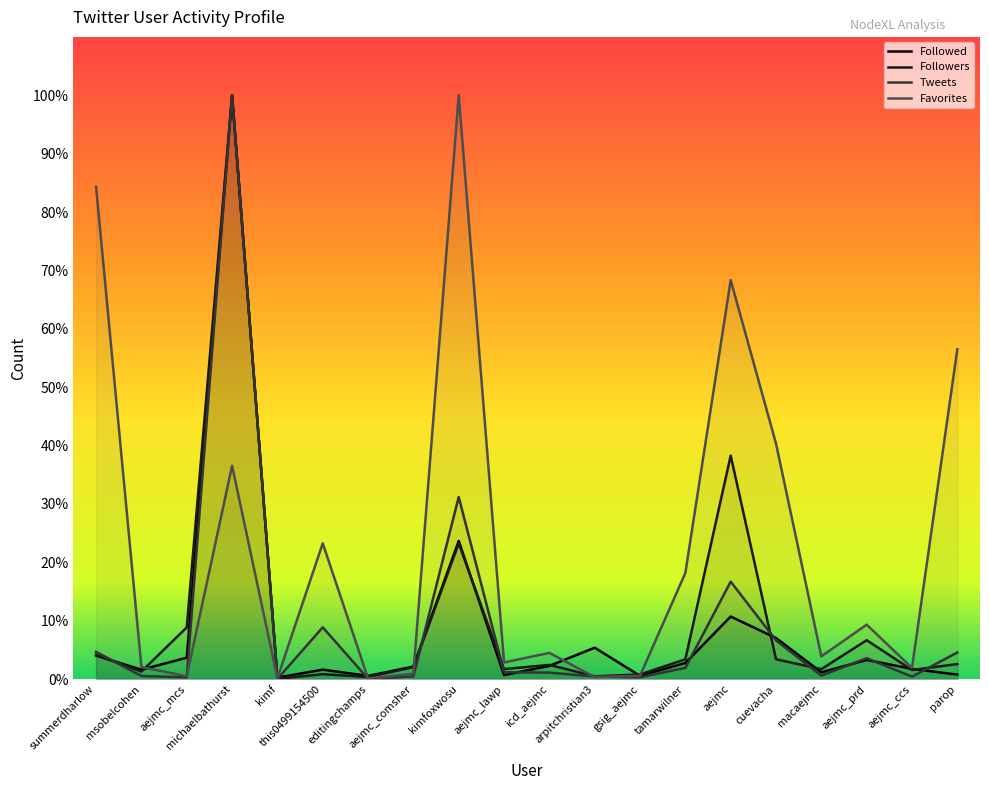

At which label does Followers first exceed 2?

summerdharlow